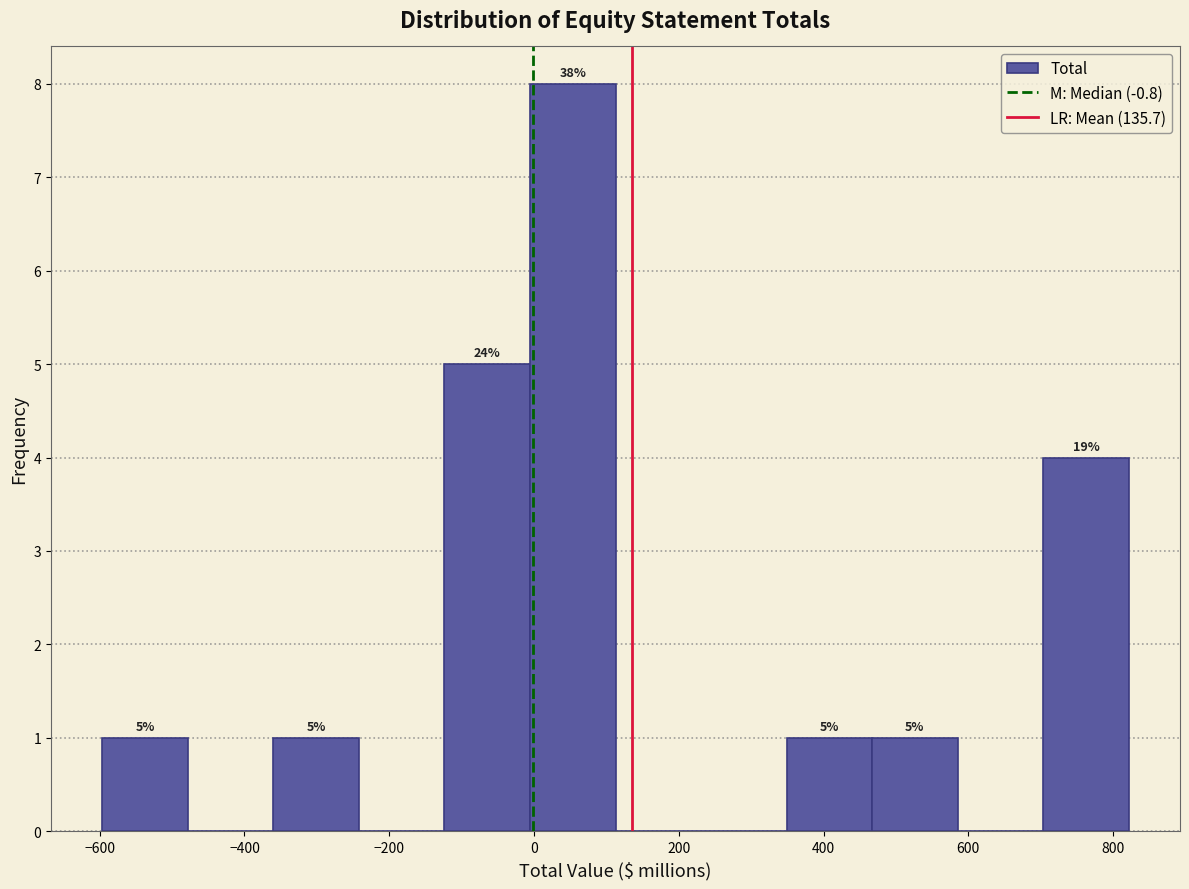

Which range on the x-axis has the tallest bar?

0 to 120